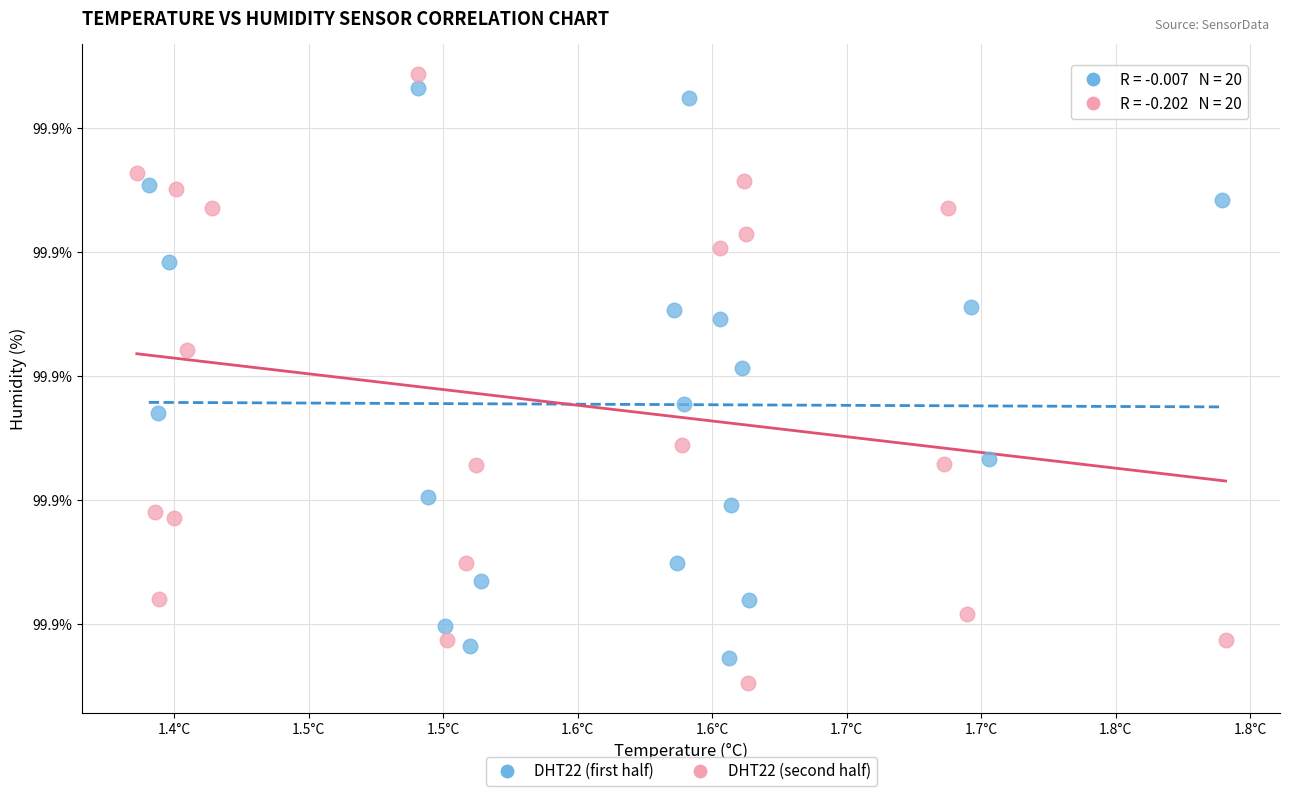

What are all the series names shown in the legend?

DHT22 (first half), DHT22 (second half)